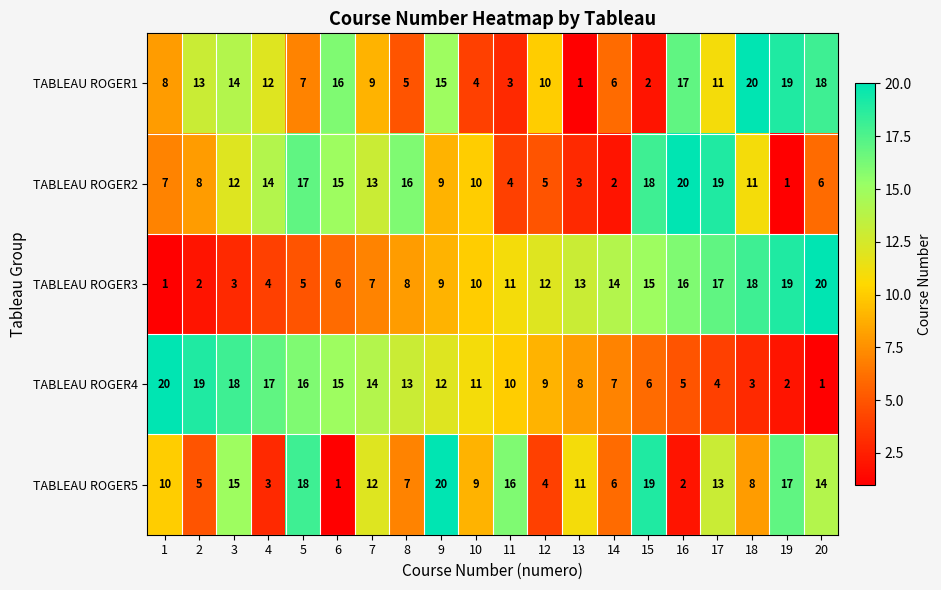

Rank the series at 7 from lowest to highest value.

TABLEAU ROGER3, TABLEAU ROGER1, TABLEAU ROGER5, TABLEAU ROGER2, TABLEAU ROGER4